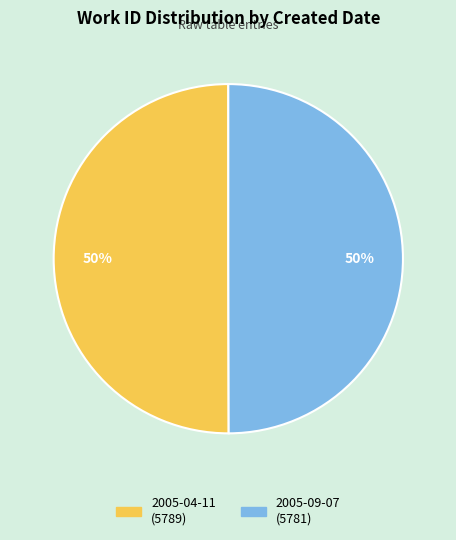

True or false: 2005-09-07 accounts for 38% of the total.

False